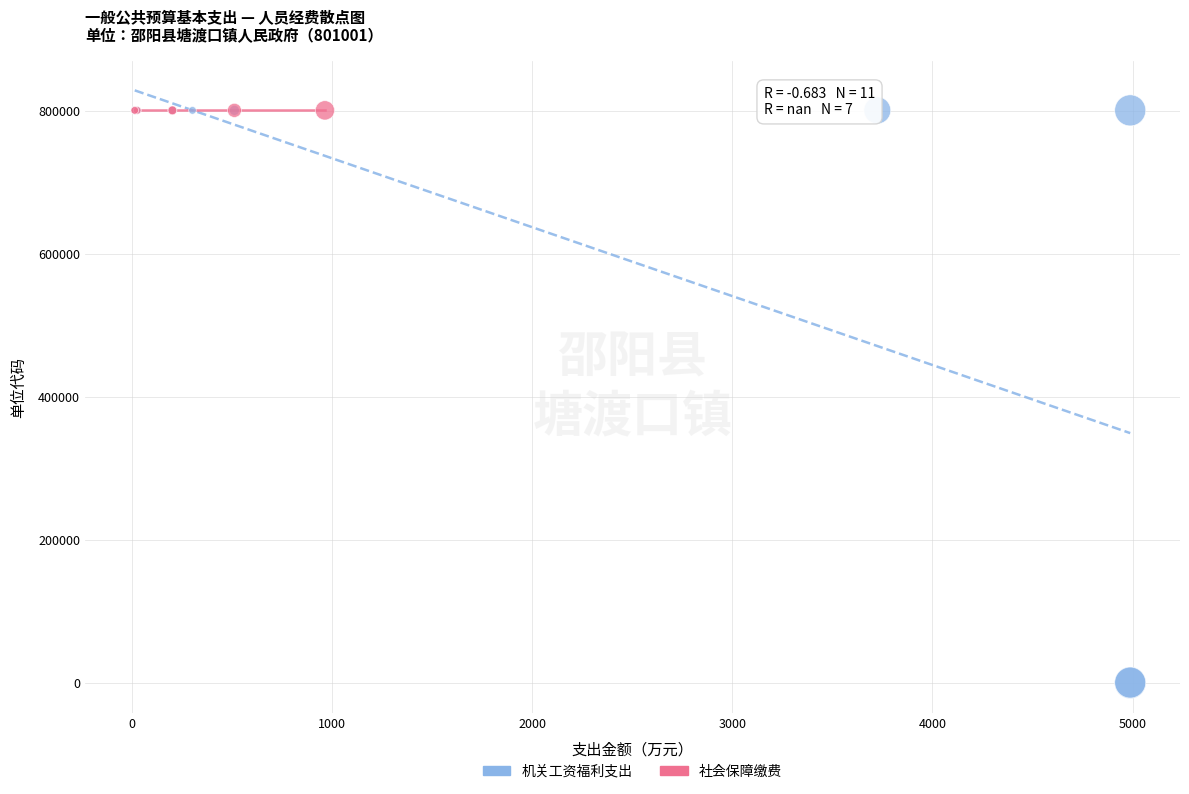

Which series contains the lowest Y value?

机关工资福利支出